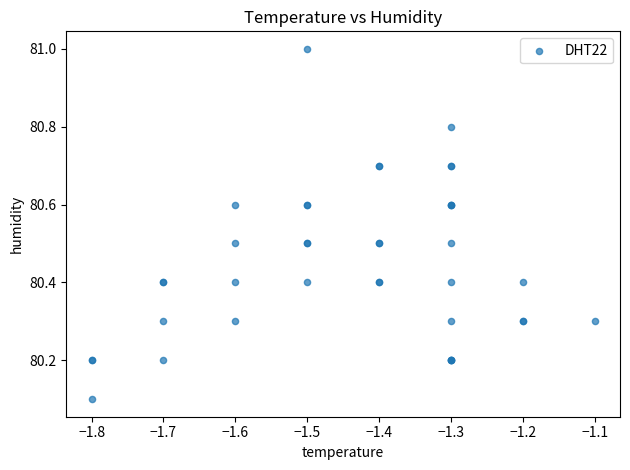

What Y value in the scatter plot is closest to 80?

80.1